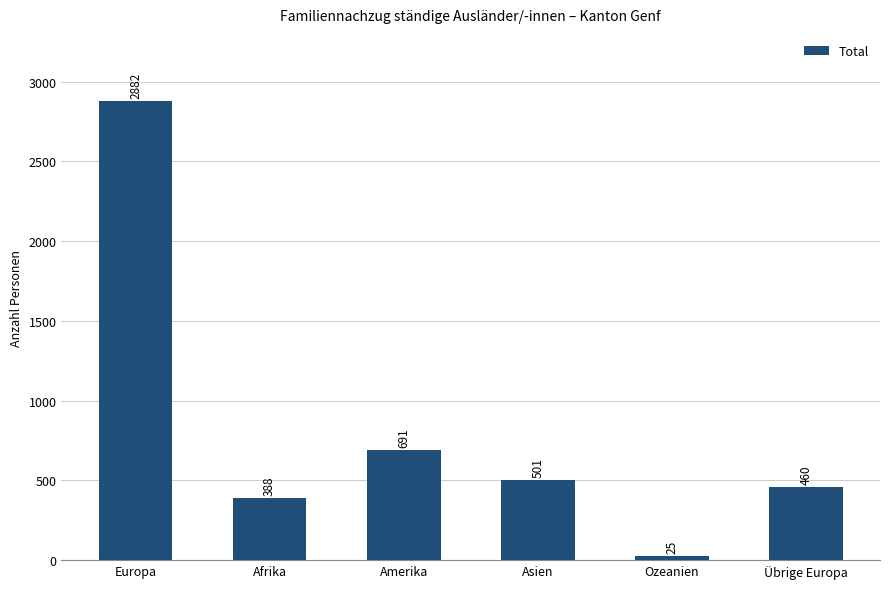

Reading left to right, extract all data points from this chart.

2882	388	691	501	25	460